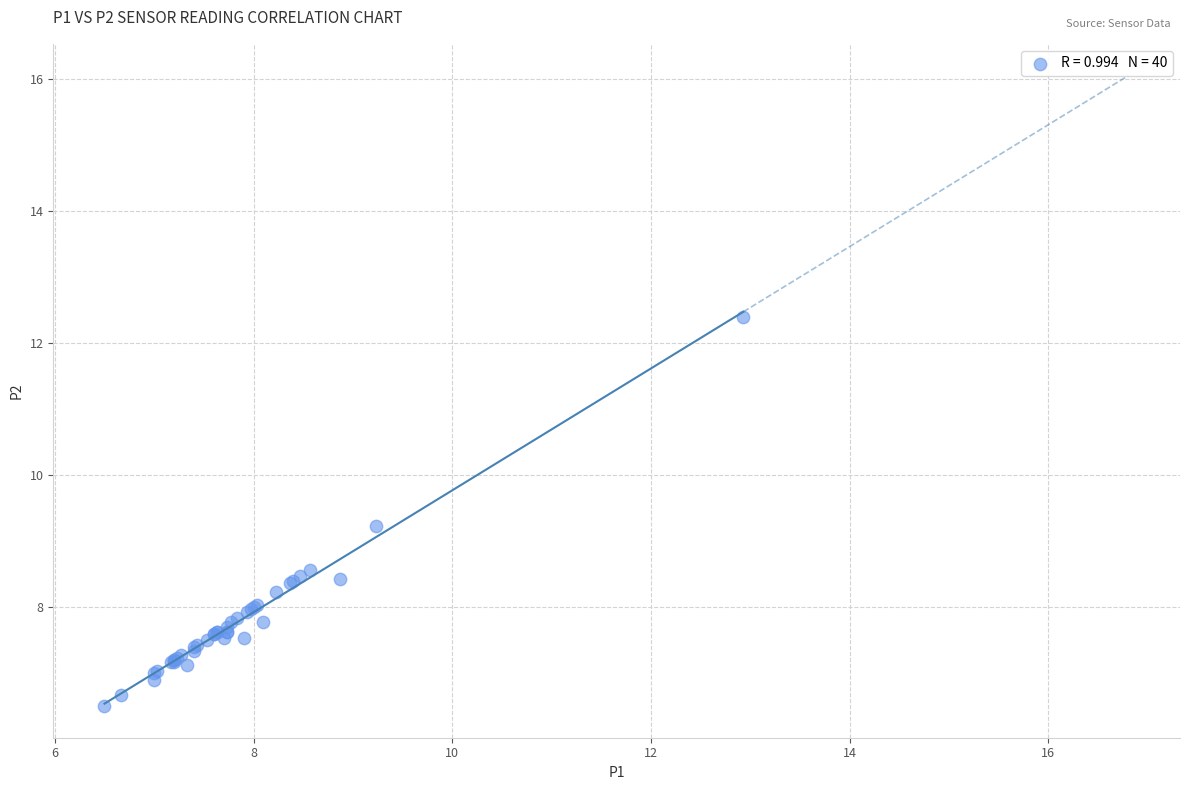

What Y value in the scatter plot is closest to 9?

9.2